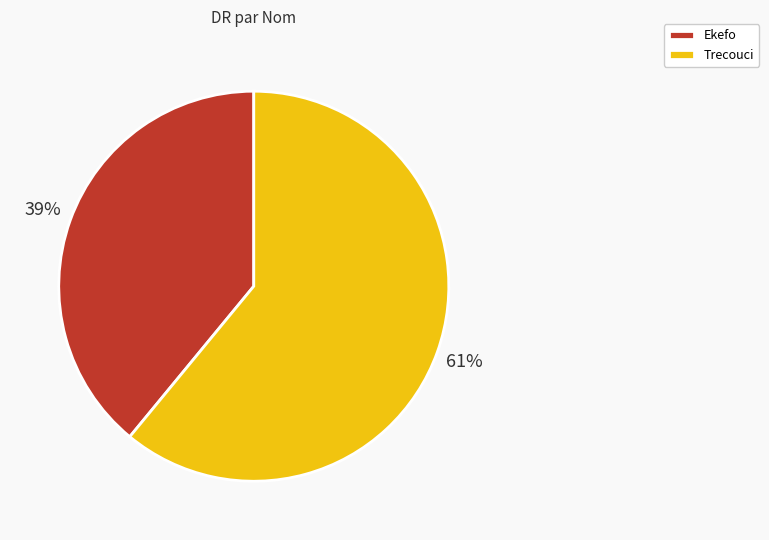

What is the smallest slice in the pie chart?

Ekefo